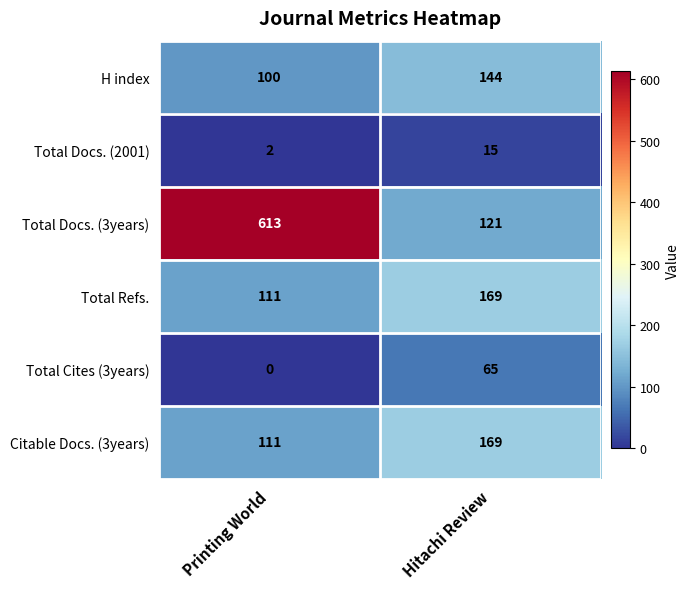

What is the difference between the maximum and minimum values in the Total Refs. series?

58